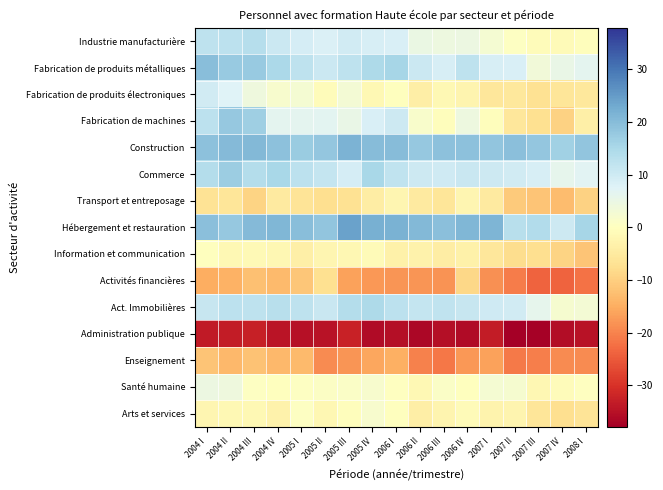

At 2005 III, list the series in order from smallest to largest.

Administration publique, Enseignement, Activités financières, Transport et entreposage, Information et communication, Arts et services, Santé humaine, Fabrication de produits électroniques, Fabrication de machines, Commerce, Industrie manufacturière, Fabrication de produits métalliques, Act. Immobilières, Construction, Hébergement et restauration